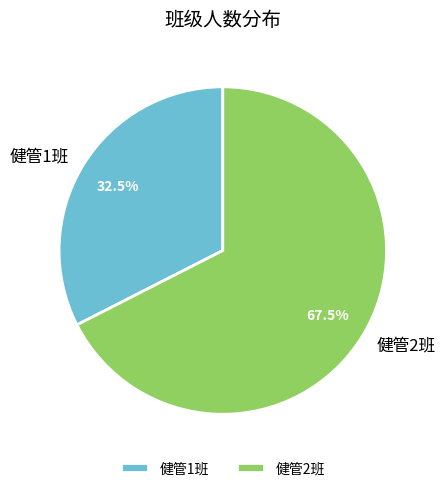

Which has a higher value, 健管2班 or 健管1班?

健管2班